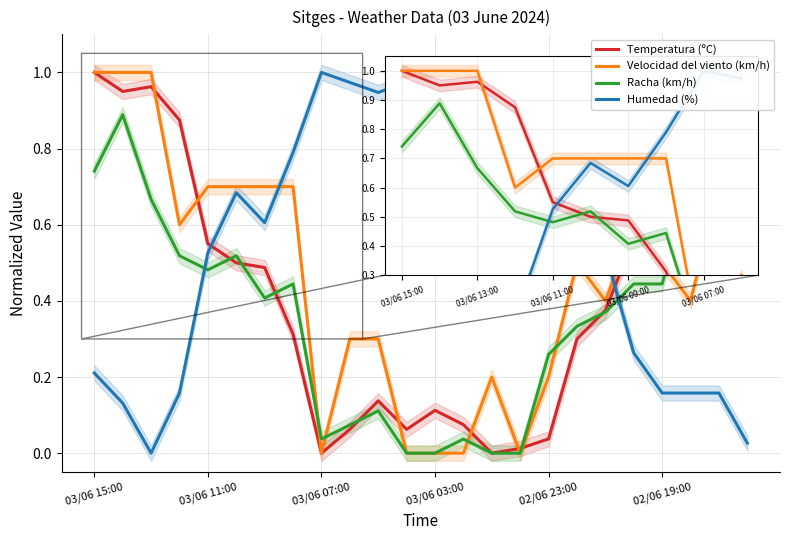

The Velocidad del viento (km/h) series shows -0.3 at 13. True or false?

False